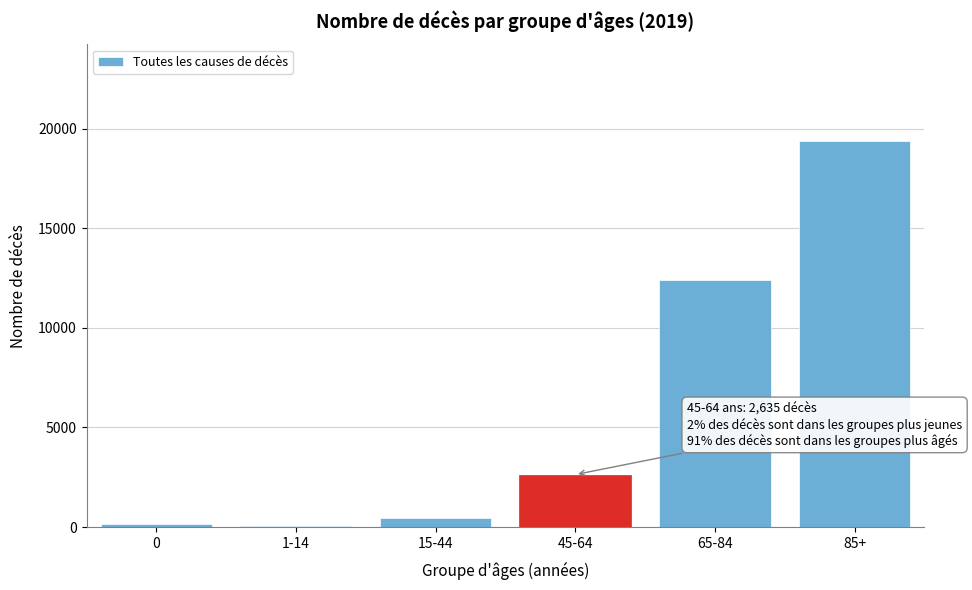

What is the greatest value displayed?

19378